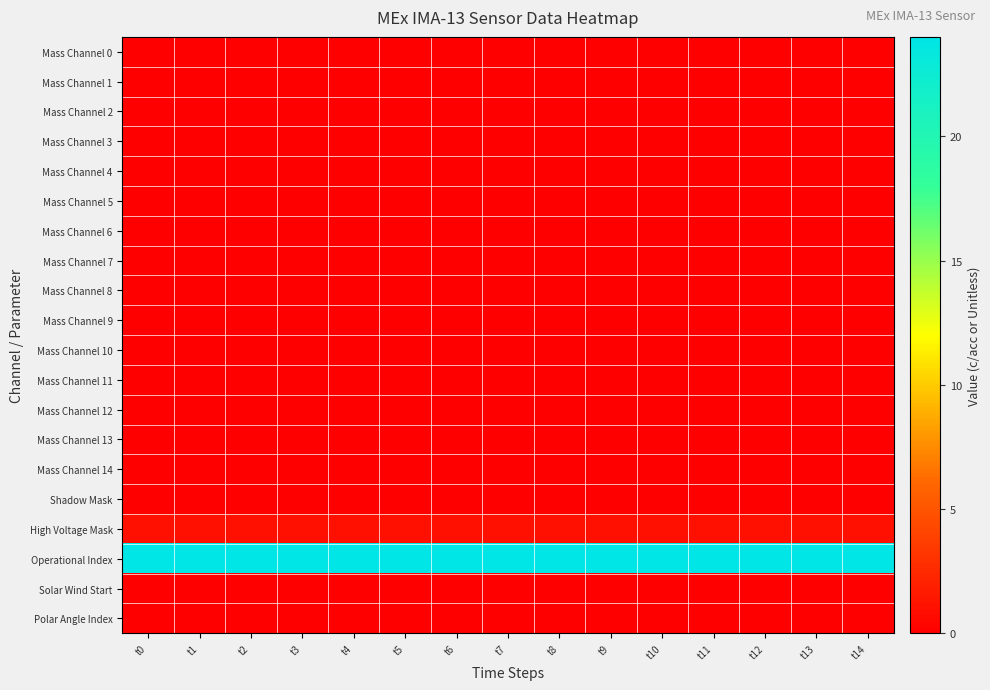

Reading left to right, transcribe all the data shown in this chart.

Mass Channel 0: t0=0	t1=0	t2=0	t3=0	t4=0	t5=0	t6=0	t7=0	t8=0	t9=0	t10=0	t11=0	t12=0	t13=0	t14=0
Mass Channel 1: t0=0	t1=0	t2=0	t3=0	t4=0	t5=0	t6=0	t7=0	t8=0	t9=0	t10=0	t11=0	t12=0	t13=0	t14=0
Mass Channel 2: t0=0	t1=0	t2=0	t3=0	t4=0	t5=0	t6=0	t7=0	t8=0	t9=0	t10=0	t11=0	t12=0	t13=0	t14=0
Mass Channel 3: t0=0	t1=0	t2=0	t3=0	t4=0	t5=0	t6=0	t7=0	t8=0	t9=0	t10=0	t11=0	t12=0	t13=0	t14=0
Mass Channel 4: t0=0	t1=0	t2=0	t3=0	t4=0	t5=0	t6=0	t7=0	t8=0	t9=0	t10=0	t11=0	t12=0	t13=0	t14=0
Mass Channel 5: t0=0	t1=0	t2=0	t3=0	t4=0	t5=0	t6=0	t7=0	t8=0	t9=0	t10=0	t11=0	t12=0	t13=0	t14=0
Mass Channel 6: t0=0	t1=0	t2=0	t3=0	t4=0	t5=0	t6=0	t7=0	t8=0	t9=0	t10=0	t11=0	t12=0	t13=0	t14=0
Mass Channel 7: t0=0	t1=0	t2=0	t3=0	t4=0	t5=0	t6=0	t7=0	t8=0	t9=0	t10=0	t11=0	t12=0	t13=0	t14=0
Mass Channel 8: t0=0	t1=0	t2=0	t3=0	t4=0	t5=0	t6=0	t7=0	t8=0	t9=0	t10=0	t11=0	t12=0	t13=0	t14=0
Mass Channel 9: t0=0	t1=0	t2=0	t3=0	t4=0	t5=0	t6=0	t7=0	t8=0	t9=0	t10=0	t11=0	t12=0	t13=0	t14=0
Mass Channel 10: t0=0	t1=0	t2=0	t3=0	t4=0	t5=0	t6=0	t7=0	t8=0	t9=0	t10=0	t11=0	t12=0	t13=0	t14=0
Mass Channel 11: t0=0	t1=0	t2=0	t3=0	t4=0	t5=0	t6=0	t7=0	t8=0	t9=0	t10=0	t11=0	t12=0	t13=0	t14=0
Mass Channel 12: t0=0	t1=0	t2=0	t3=0	t4=0	t5=0	t6=0	t7=0	t8=0	t9=0	t10=0	t11=0	t12=0	t13=0	t14=0
Mass Channel 13: t0=0	t1=0	t2=0	t3=0	t4=0	t5=0	t6=0	t7=0	t8=0	t9=0	t10=0	t11=0	t12=0	t13=0	t14=0
Mass Channel 14: t0=0	t1=0	t2=0	t3=0	t4=0	t5=0	t6=0	t7=0	t8=0	t9=0	t10=0	t11=0	t12=0	t13=0	t14=0
Shadow Mask: t0=0	t1=0	t2=0	t3=0	t4=0	t5=0	t6=0	t7=0	t8=0	t9=0	t10=0	t11=0	t12=0	t13=0	t14=0
High Voltage Mask: t0=1	t1=1	t2=1	t3=1	t4=1	t5=1	t6=1	t7=1	t8=1	t9=1	t10=1	t11=1	t12=1	t13=1	t14=1
Operational Index: t0=24	t1=24	t2=24	t3=24	t4=24	t5=24	t6=24	t7=24	t8=24	t9=24	t10=24	t11=24	t12=24	t13=24	t14=24
Solar Wind Start: t0=0	t1=0	t2=0	t3=0	t4=0	t5=0	t6=0	t7=0	t8=0	t9=0	t10=0	t11=0	t12=0	t13=0	t14=0
Polar Angle Index: t0=0	t1=0	t2=0	t3=0	t4=0	t5=0	t6=0	t7=0	t8=0	t9=0	t10=0	t11=0	t12=0	t13=0	t14=0